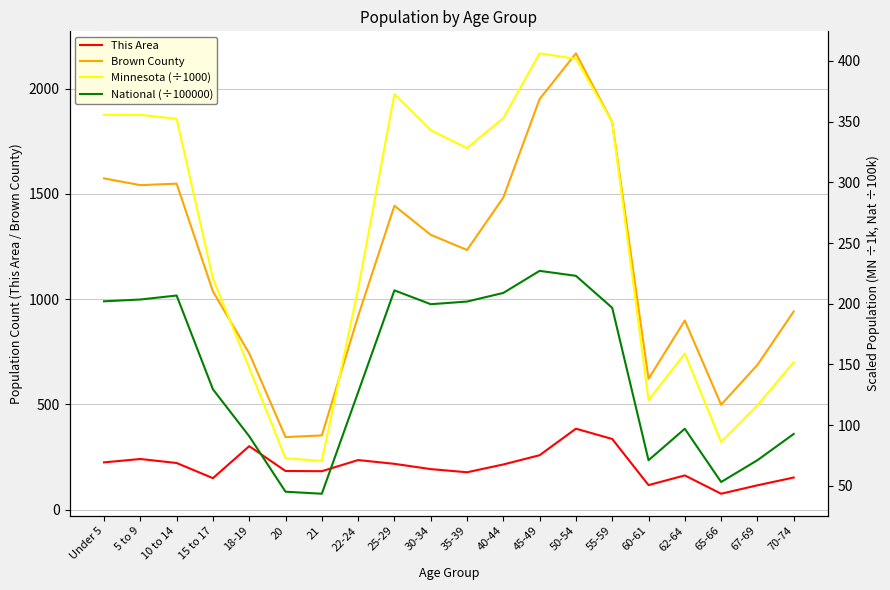

What is the lowest value of the Brown County series?

344